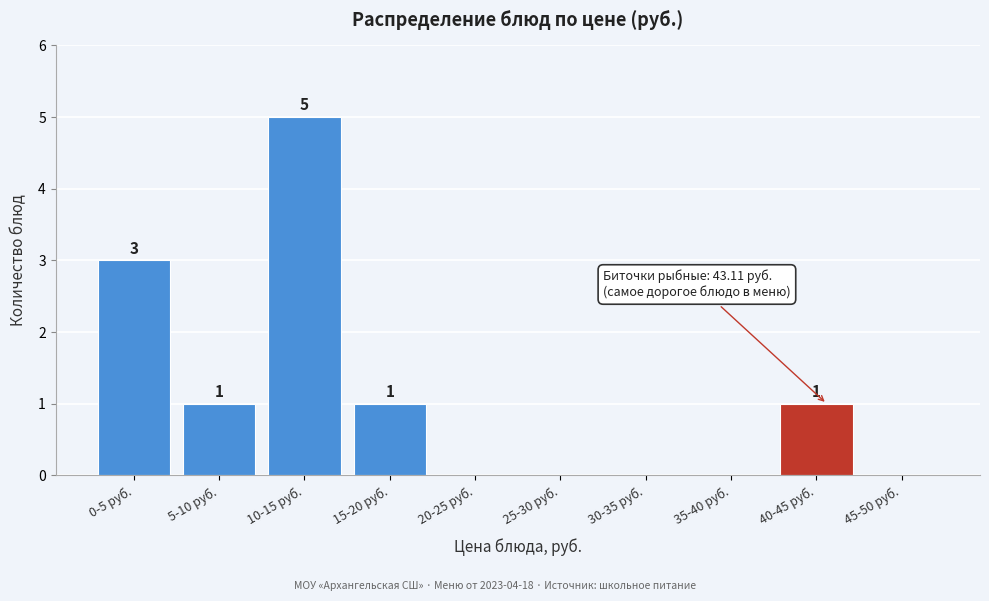

Reading left to right, transcribe all the data shown in this chart.

0-5 руб.=3	5-10 руб.=1	10-15 руб.=5	15-20 руб.=1	20-25 руб.=0	25-30 руб.=0	30-35 руб.=0	35-40 руб.=0	40-45 руб.=1	45-50 руб.=0